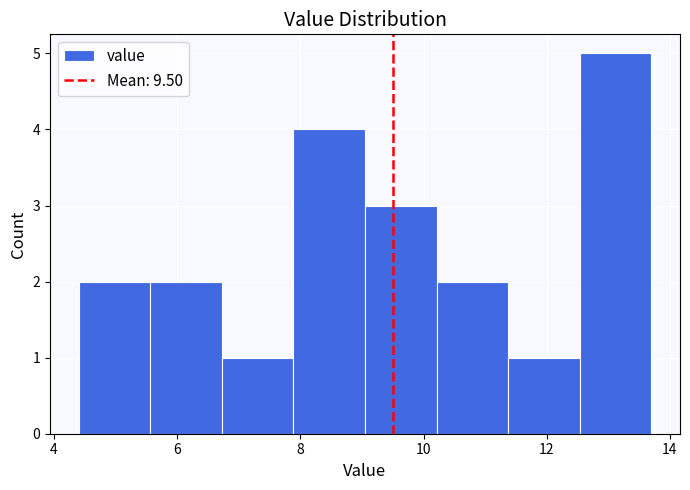

What is the height of the bar covering 6.8 to 7.8 on the x-axis? Neither the bar edges nor the heights are printed on the chart, so give them approximately, as read against the axes.

1